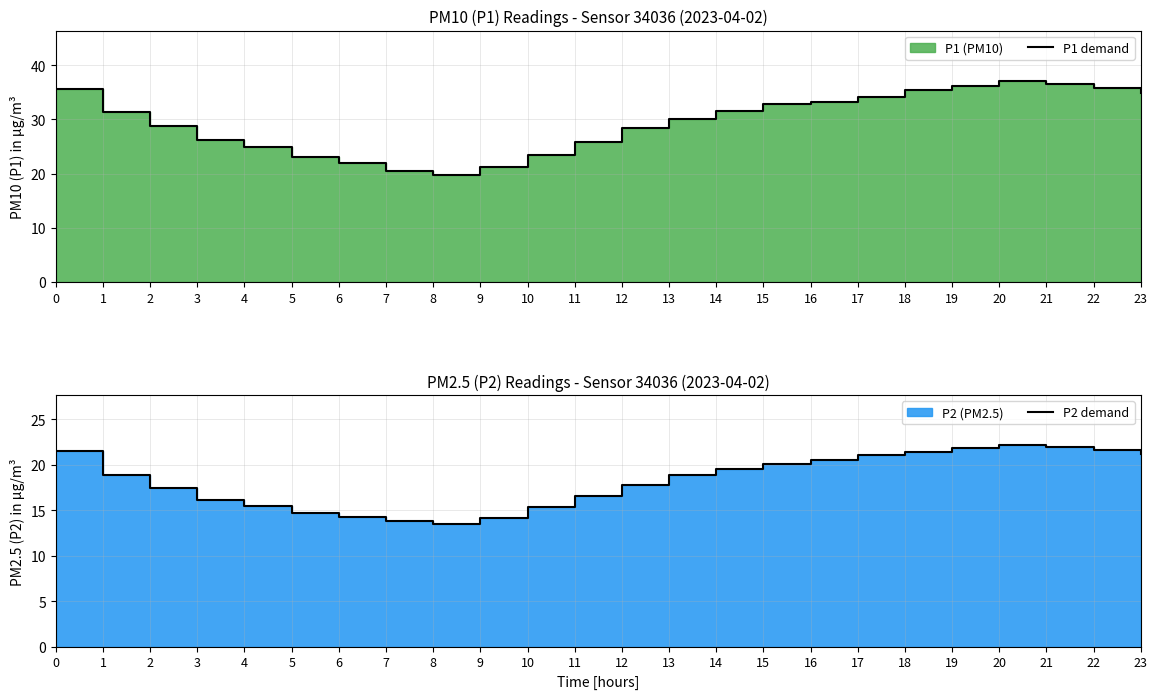

What is the difference between the second highest and minimum values in the P2 demand series?

8.4